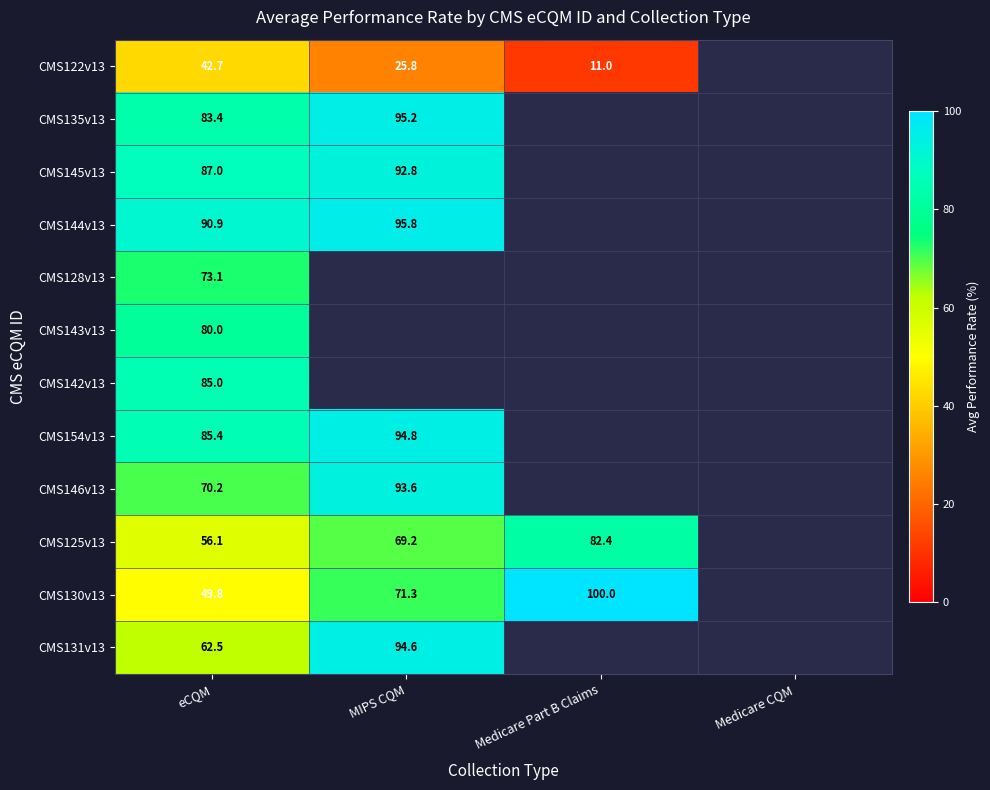

True or false: CMS131v13 has a value of 62.5 at eCQM.

True